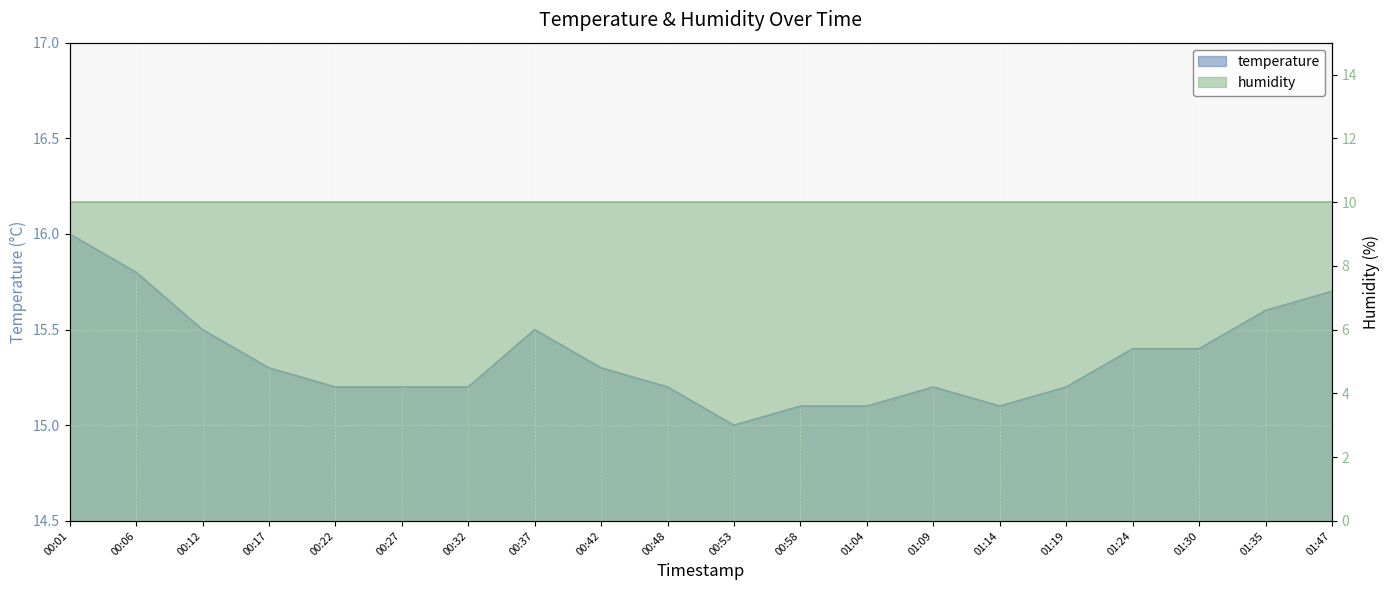

List the labels in order of value, smallest first.

00:53, 00:58, 01:04, 01:14, 00:22, 00:27, 00:32, 00:48, 01:09, 01:19, 00:17, 00:42, 01:24, 01:30, 00:12, 00:37, 01:35, 01:47, 00:06, 00:01